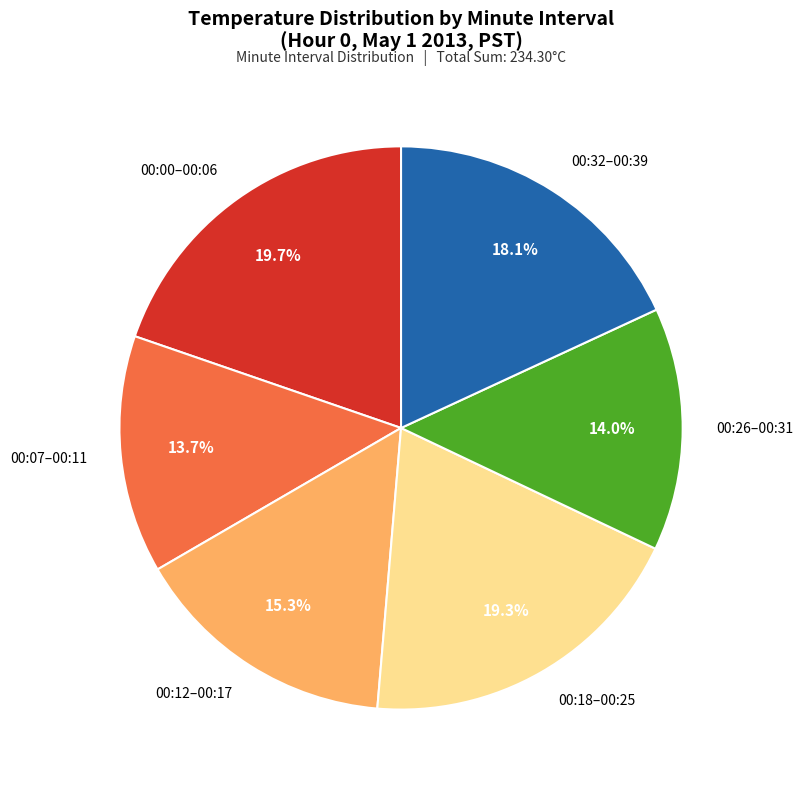

To the nearest percent, what is the average slice percentage?

17%